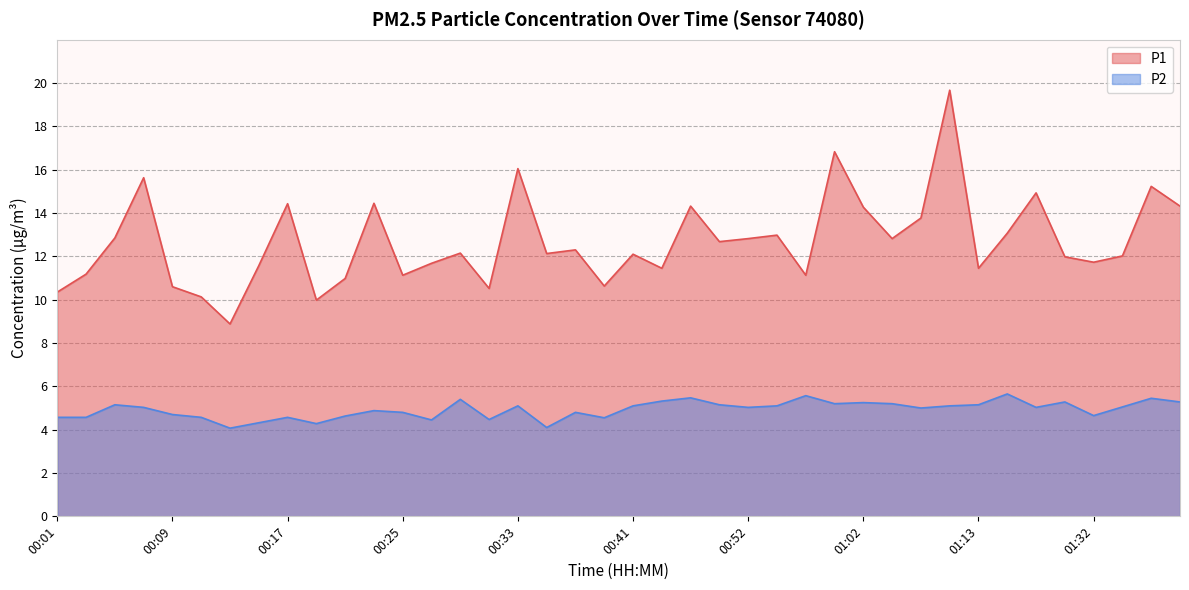

At which category does P1 reach its first local valley?

00:13